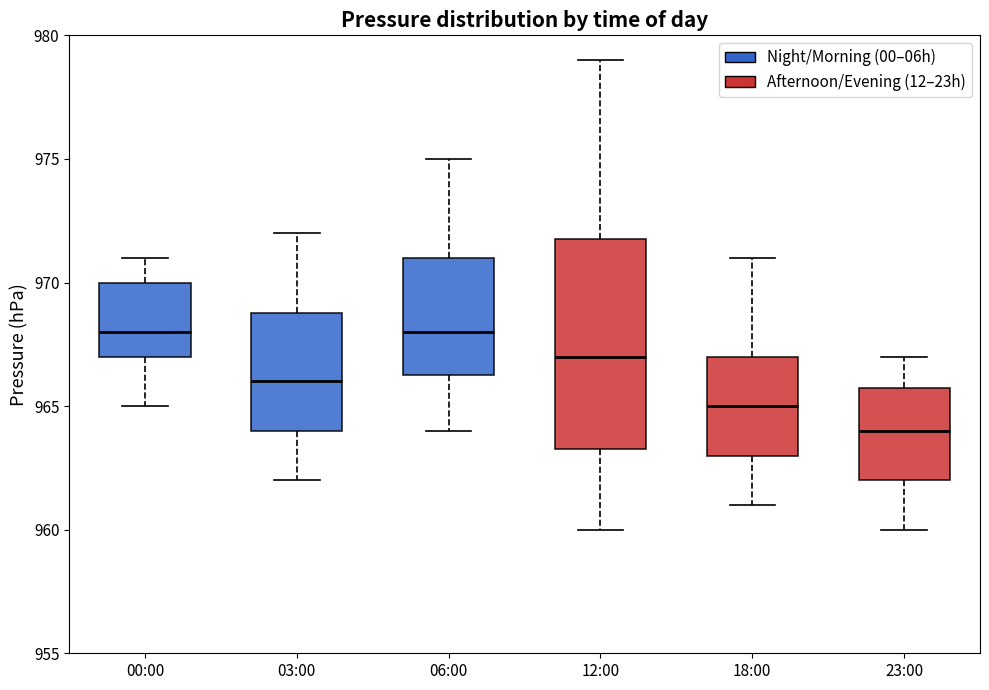

Reading left to right, read every box against the y-axis: the position of its median line, the range the box covers, and the ends of its whiskers. The values are not printed on the chart, so give them approximately, as read against the axis.

00:00: median 968.0, box 967.0 to 970.0, whiskers 965.0 to 971.0
03:00: median 966.0, box 964.0 to 969.0, whiskers 962.0 to 972.0
06:00: median 968.0, box 966.5 to 971.0, whiskers 964.0 to 975.0
12:00: median 967.0, box 963.5 to 972.0, whiskers 960.0 to 979.0
18:00: median 965.0, box 963.0 to 967.0, whiskers 961.0 to 971.0
23:00: median 964.0, box 962.0 to 966.0, whiskers 960.0 to 967.0